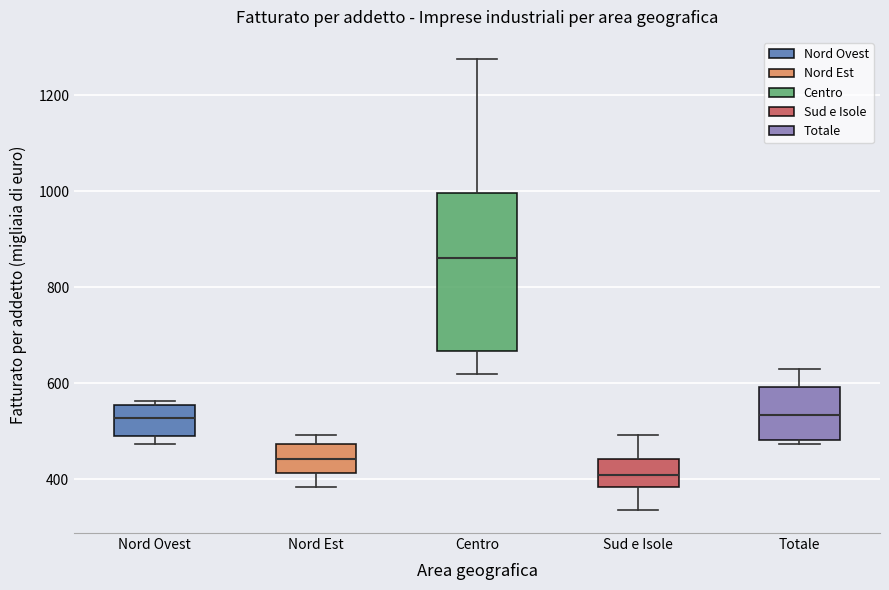

Reading left to right, transcribe this box plot: for each box, give where its median line is, the range the box spans, and where its two whiskers end, as read against the y-axis. The values are not printed on the chart, so give them approximately, as read against the axis.

Nord Ovest: median 520, box 480 to 560, whiskers 480 (just below the box's lower edge) to 560 (just above the box's upper edge)
Nord Est: median 440, box 420 to 480, whiskers 380 to 500
Centro: median 860, box 660 to 1000, whiskers 620 to 1280
Sud e Isole: median 400, box 380 to 440, whiskers 340 to 500
Totale: median 540, box 480 to 600, whiskers 480 (just below the box's lower edge) to 620